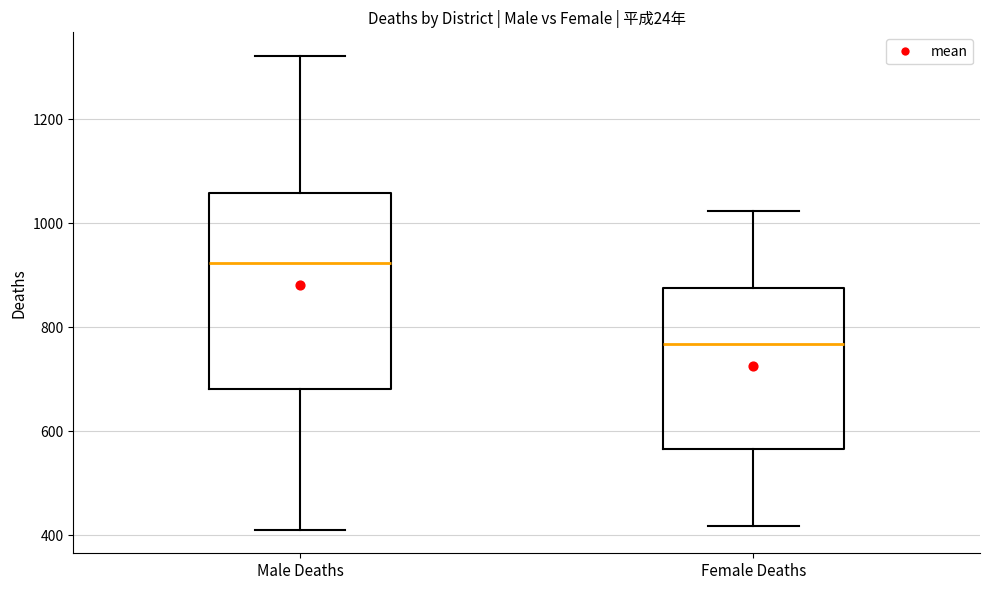

Reading left to right, transcribe this box plot: for each box, give where its median line is, the range the box spans, and where its two whiskers end, as read against the y-axis. The values are not printed on the chart, so give them approximately, as read against the axis.

Male Deaths: median 920, box 680 to 1060, whiskers 420 to 1320
Female Deaths: median 760, box 560 to 880, whiskers 420 to 1020